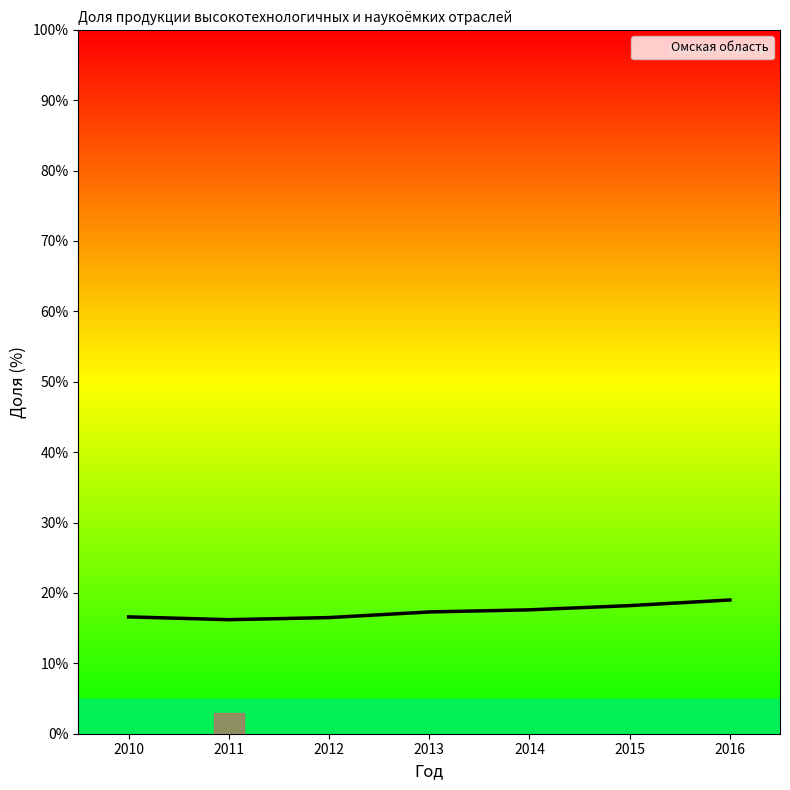

How many lines are shown in the chart?

1